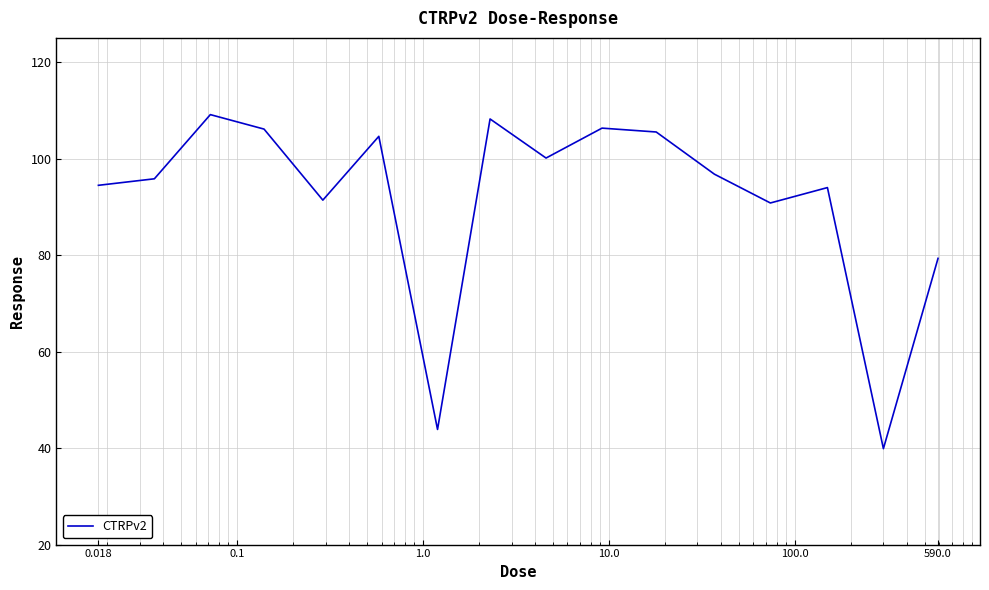

What is the maximum value shown in the chart?

109.1